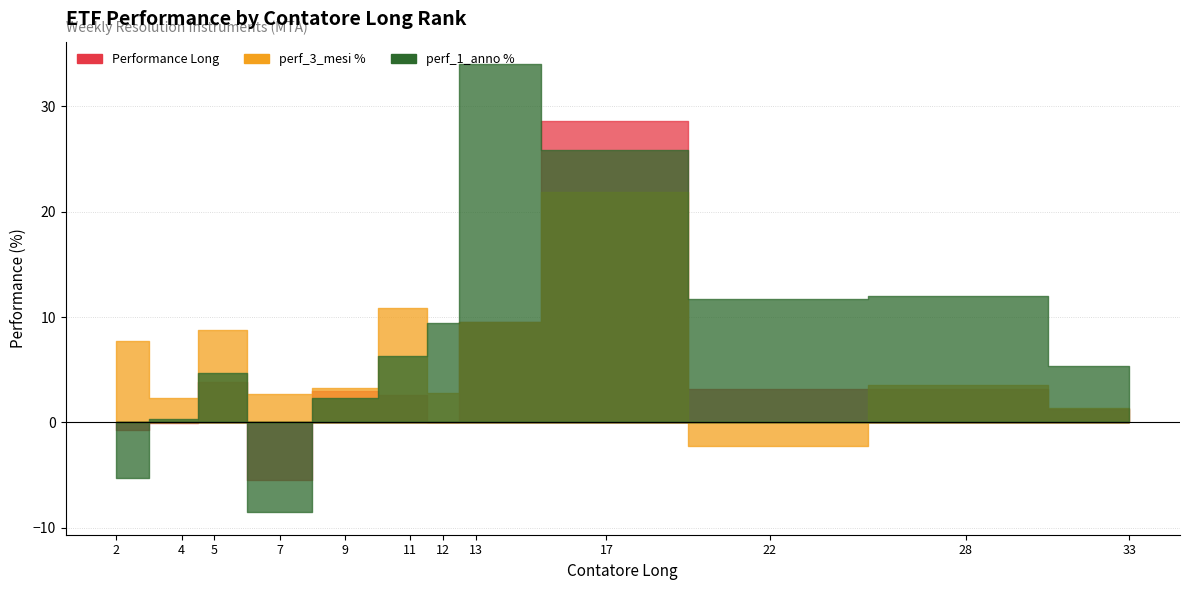

What is the difference between the highest and lowest values at 5?

5.0